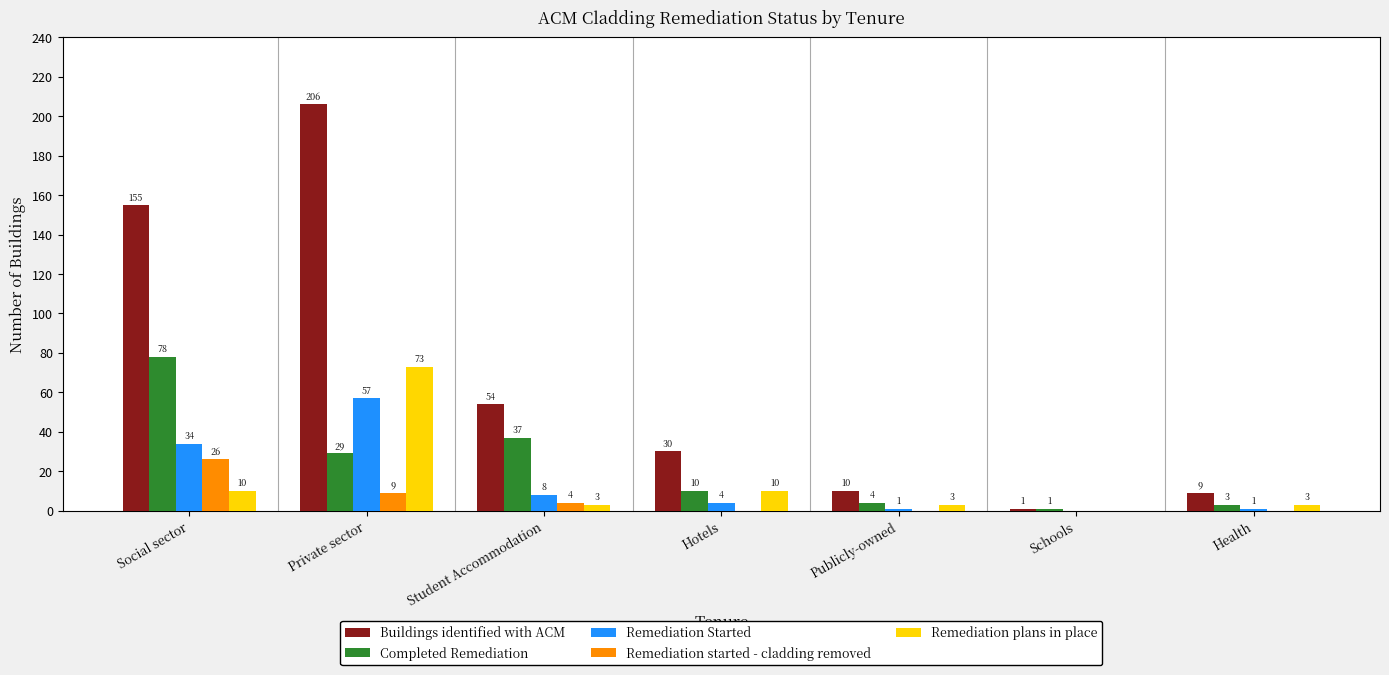

Which series has the largest total across all categories?

Buildings identified with ACM